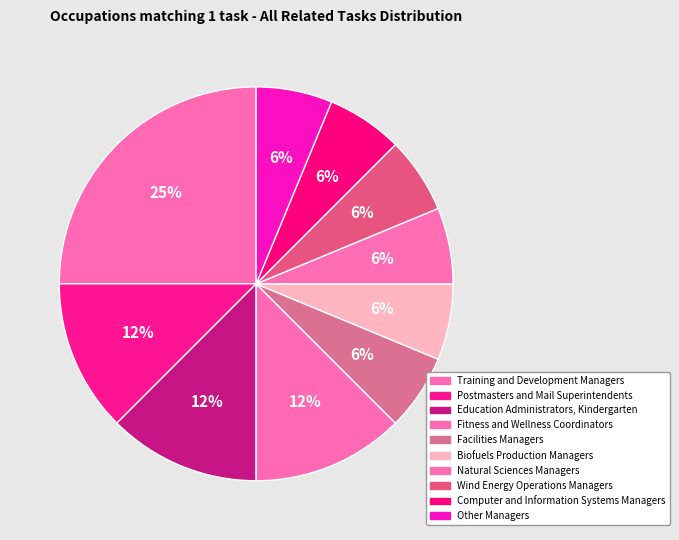

The Wind Energy Operations Managers slice represents 21% of the pie. True or false?

False